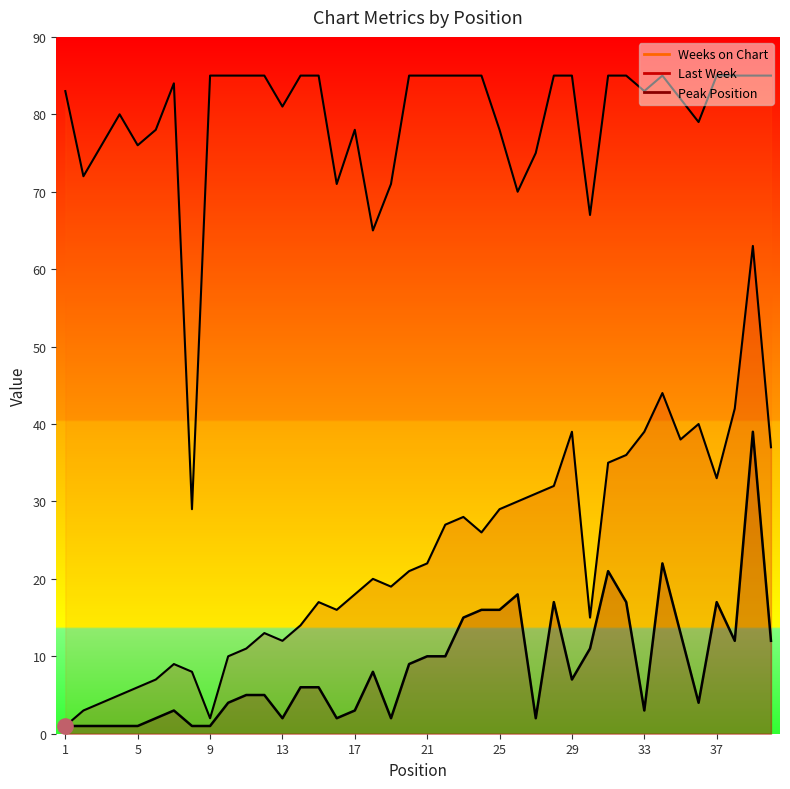

At which category is the sum across all series the highest?

39